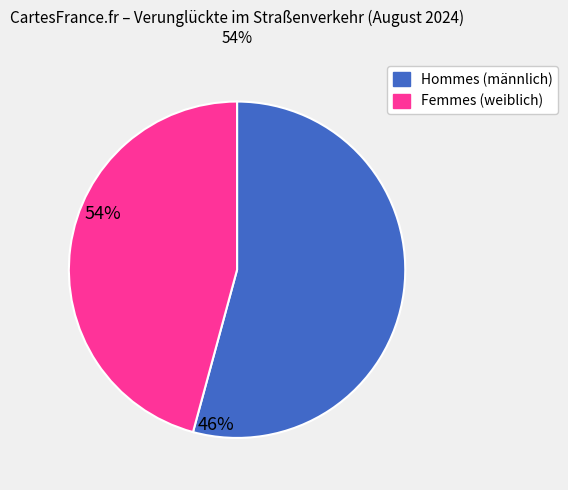

Does any single category account for the majority?

Yes